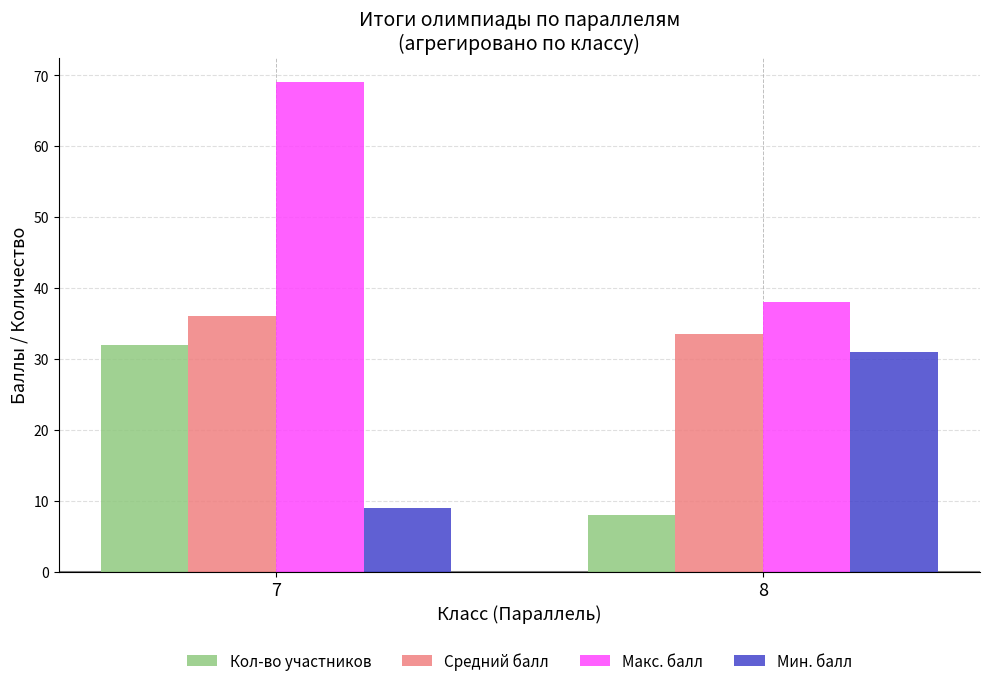

What are all the series names shown in the legend?

Кол-во участников, Средний балл, Макс. балл, Мин. балл